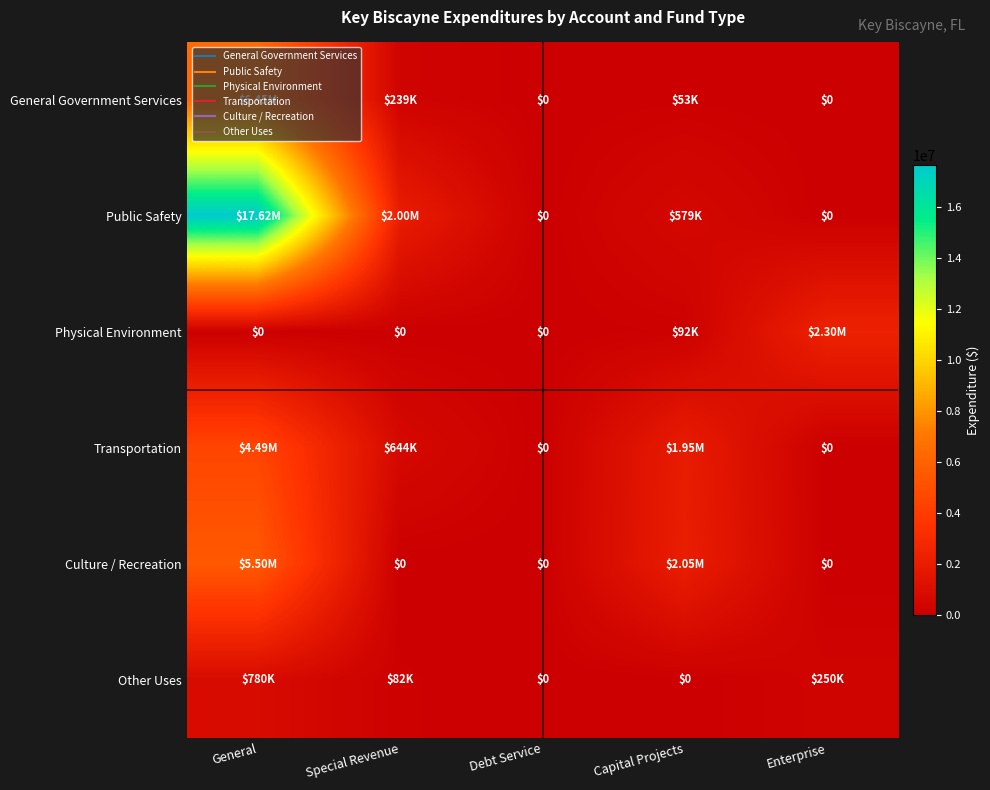

How many values in the Public Safety series are below 579168?

2